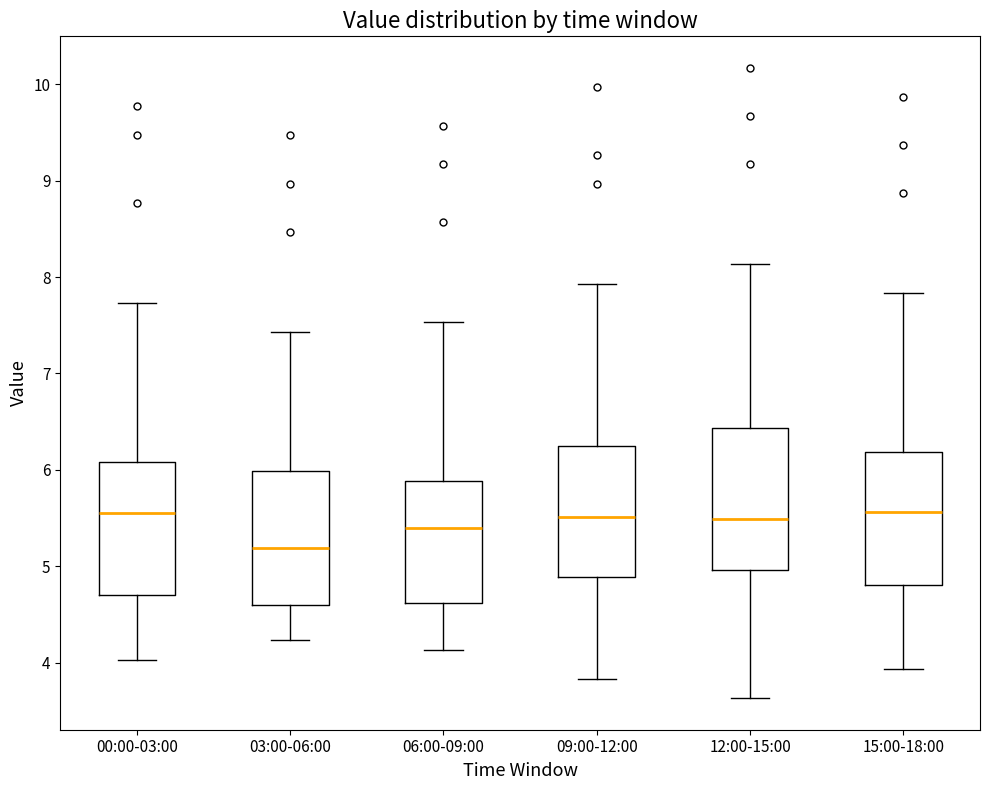

Where is the lower edge of the box for 03:00-06:00 on the y-axis? The values are not printed on the chart, so give them approximately, as read against the axis.

4.6